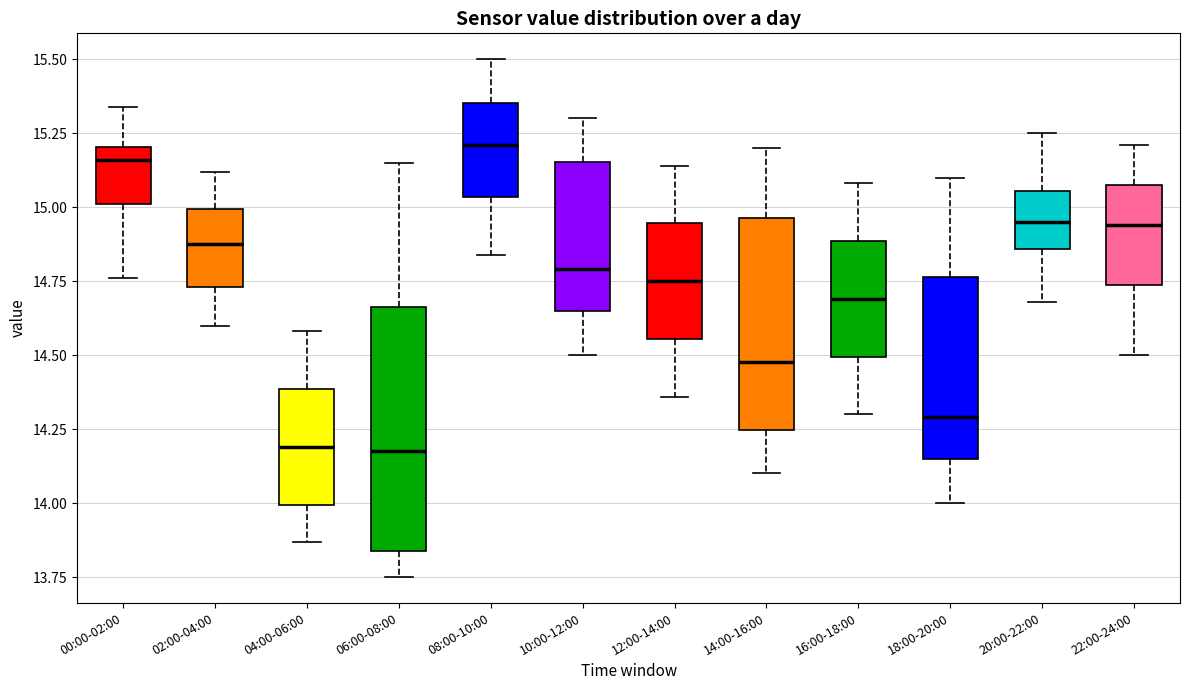

Where does the lower whisker of the box for 04:00-06:00 end on the y-axis? The values are not printed on the chart, so give them approximately, as read against the axis.

13.85